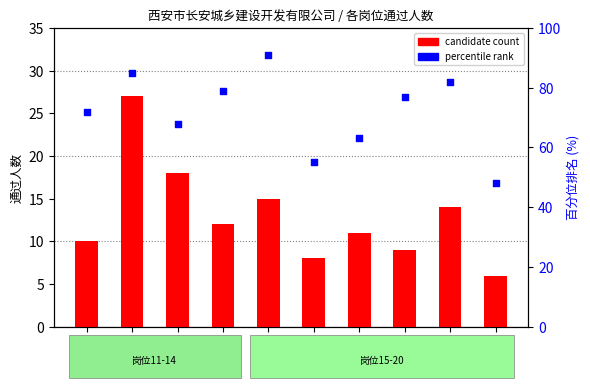

Which series contains the lowest Y value?

candidate count